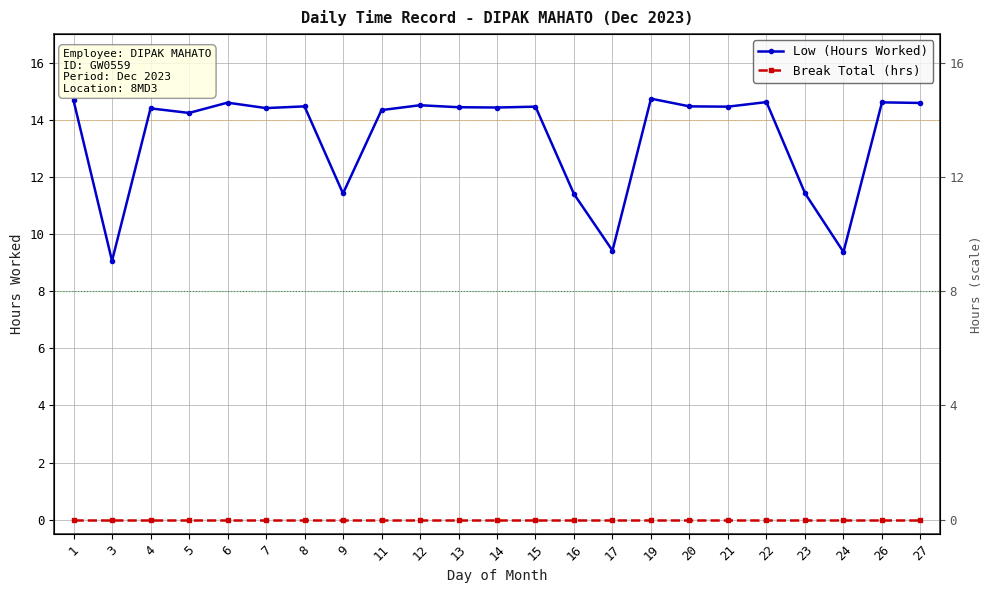

At which label is Break Total (hrs) closest to 0?

1